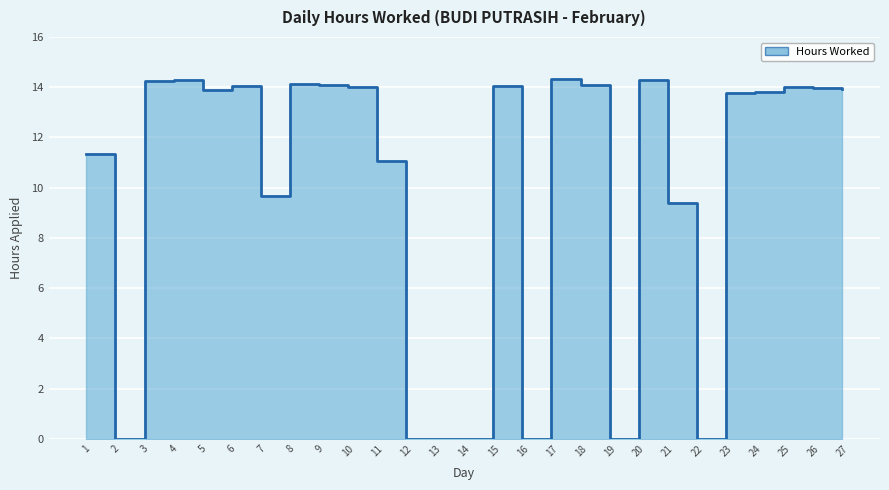

What is the sum of all values?

266.3